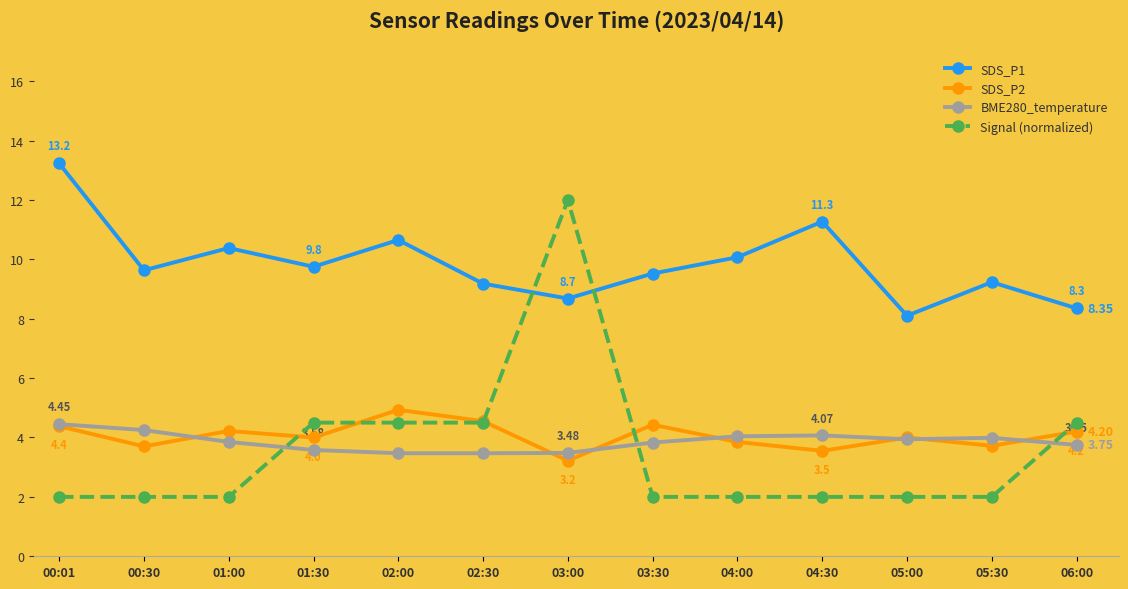

What is the difference between the highest and lowest values at 03:00?

8.8